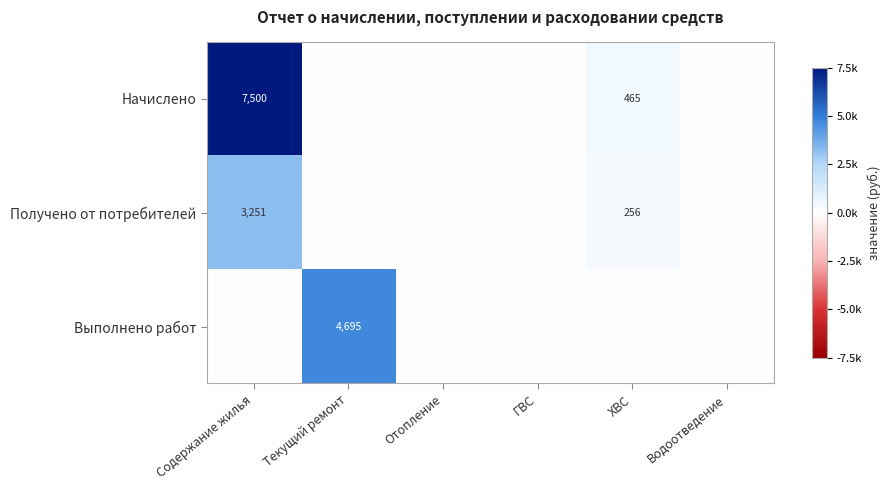

At which category is the sum across all series the highest?

Содержание жилья